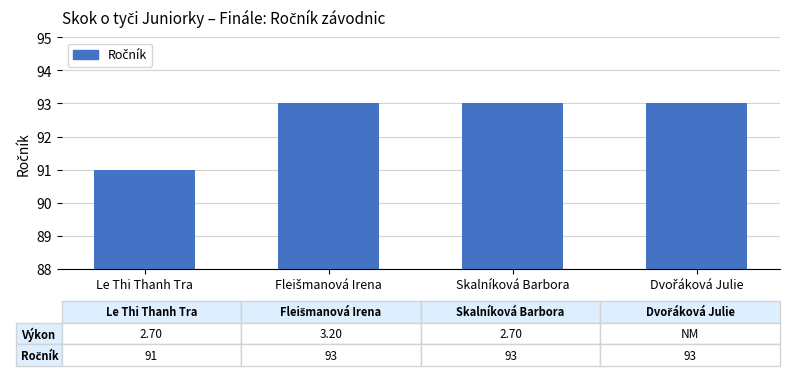

Reading right to left, extract all data points from this chart.

93	93	93	91